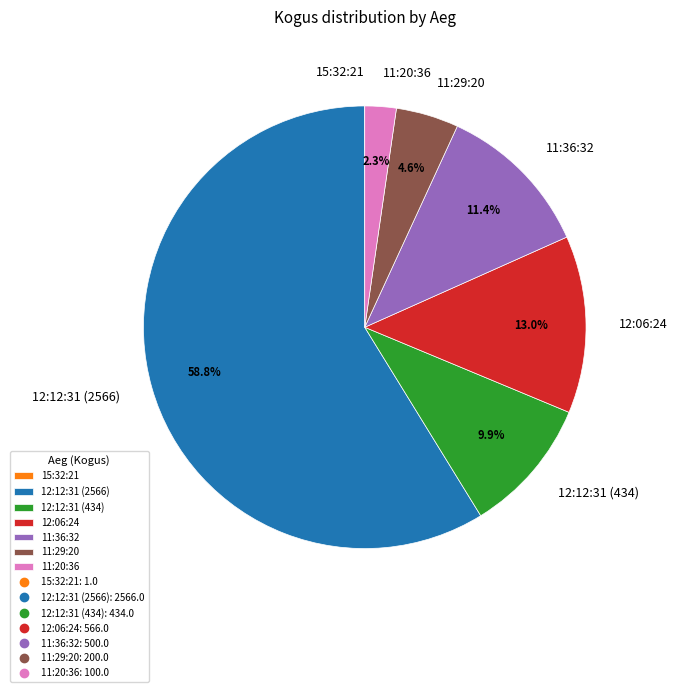

Which has a higher value, 11:20:36 or 12:12:31 (2566)?

12:12:31 (2566)